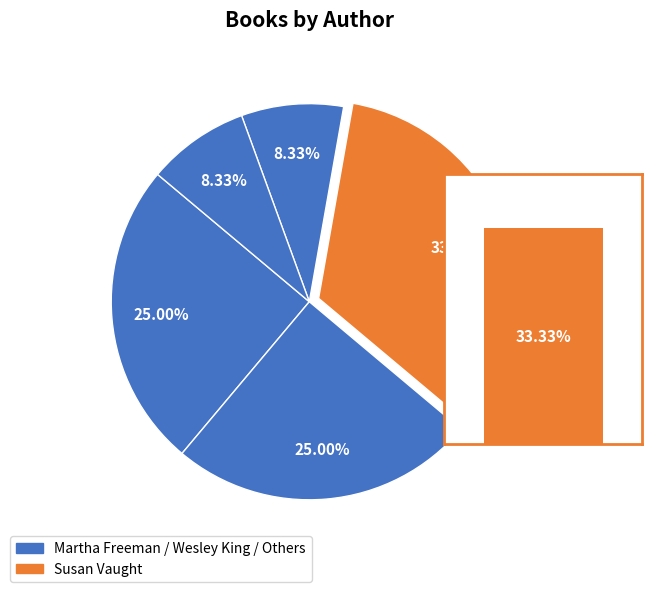

Between Wesley King (452907296) and Kate Feiffer (22912658), which is larger?

Wesley King (452907296)